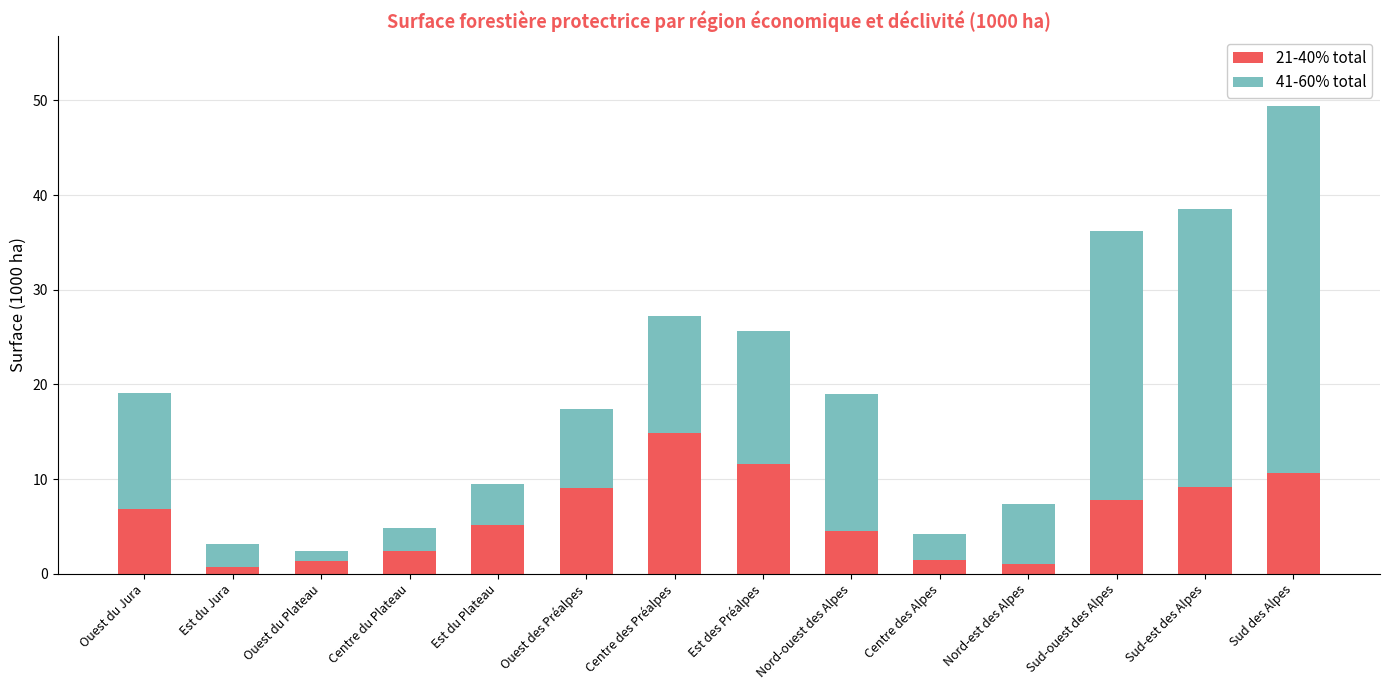

What is the value of the 21-40% total bar at the 2nd from the left?

0.7